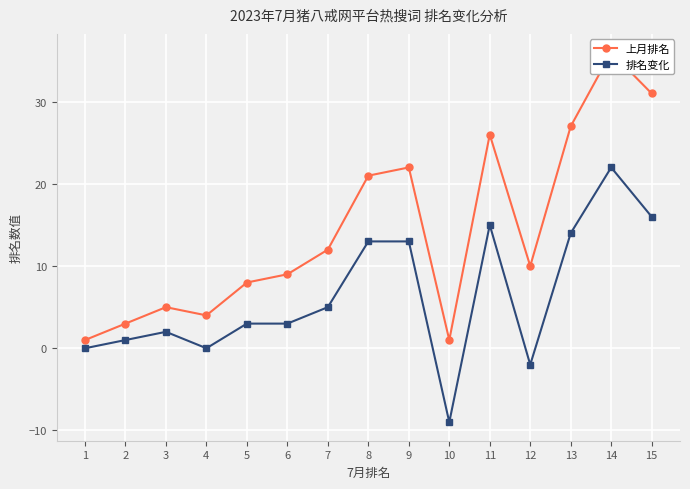

What is the maximum value for 排名变化?

22